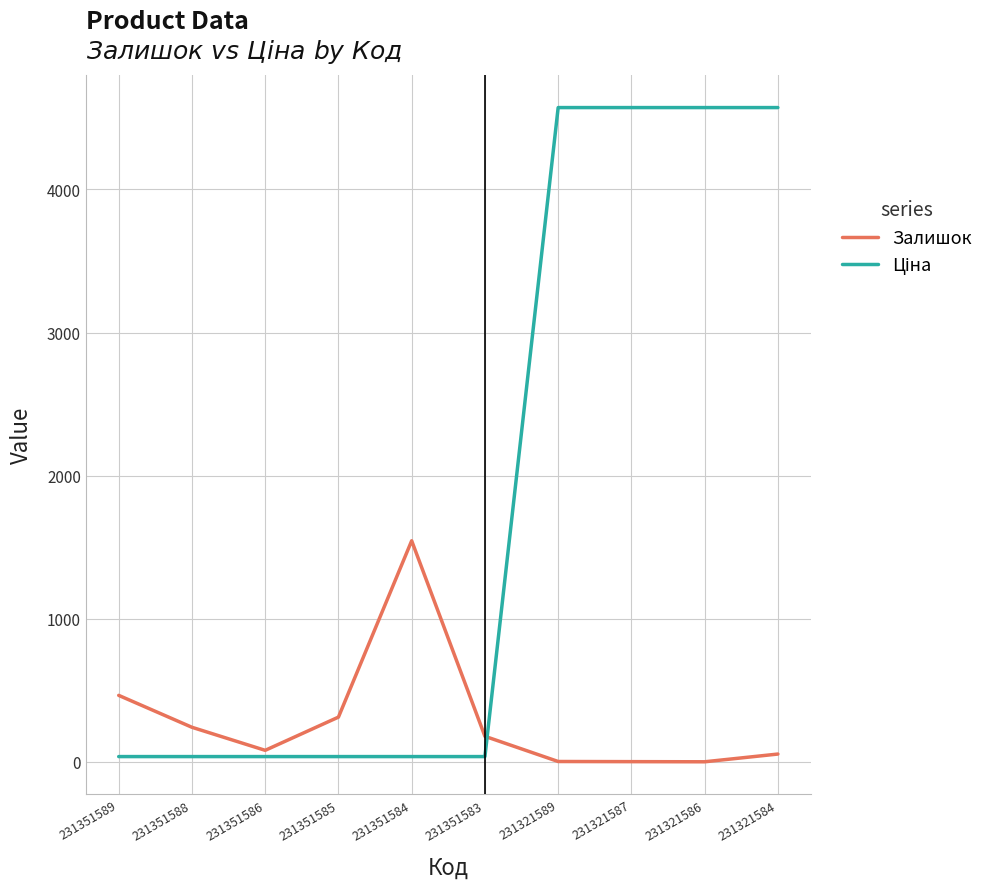

What is the greatest value displayed?

4571.4